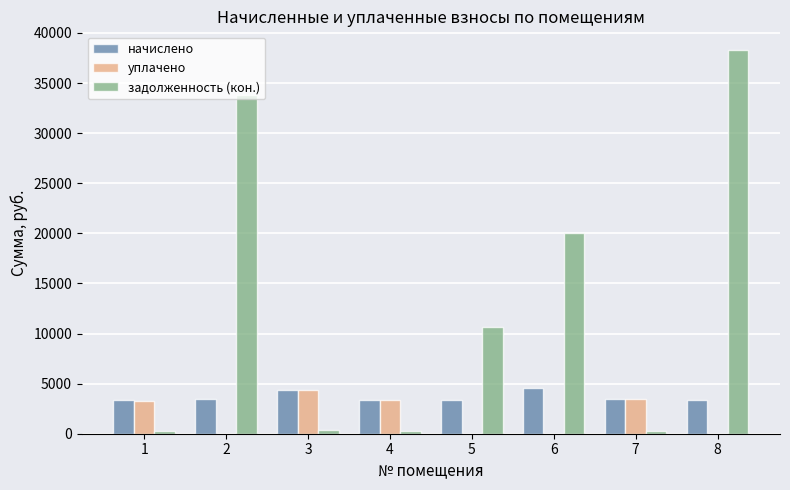

Which series changed the most between 5 and 8?

задолженность (кон.)